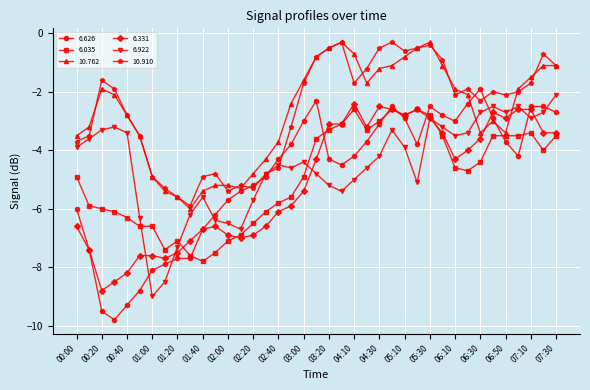

What is the value of the 6.922 point at the 30th from the left?

-3.2